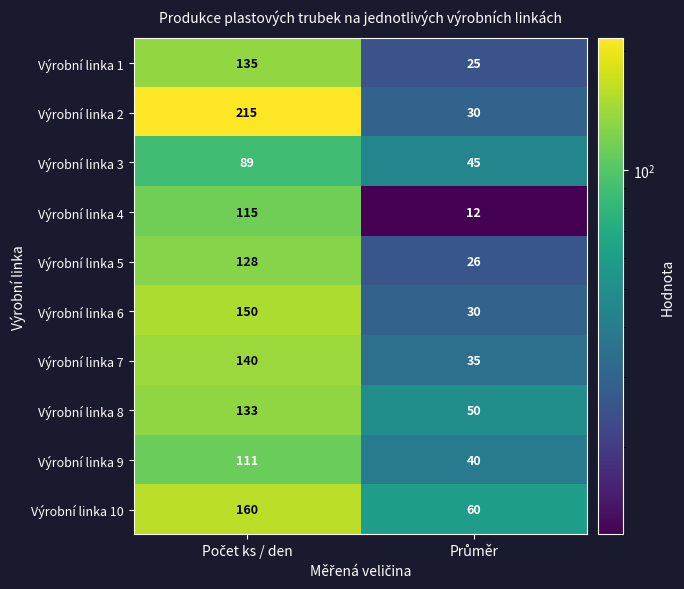

Which series has the largest range (max minus min)?

Výrobní linka 2